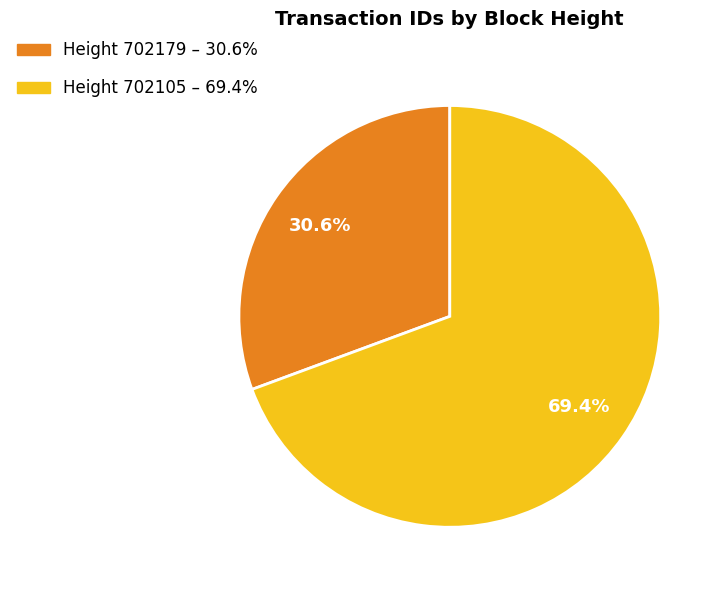

What is the smallest slice in the pie chart?

Height 702179 – 30.6%